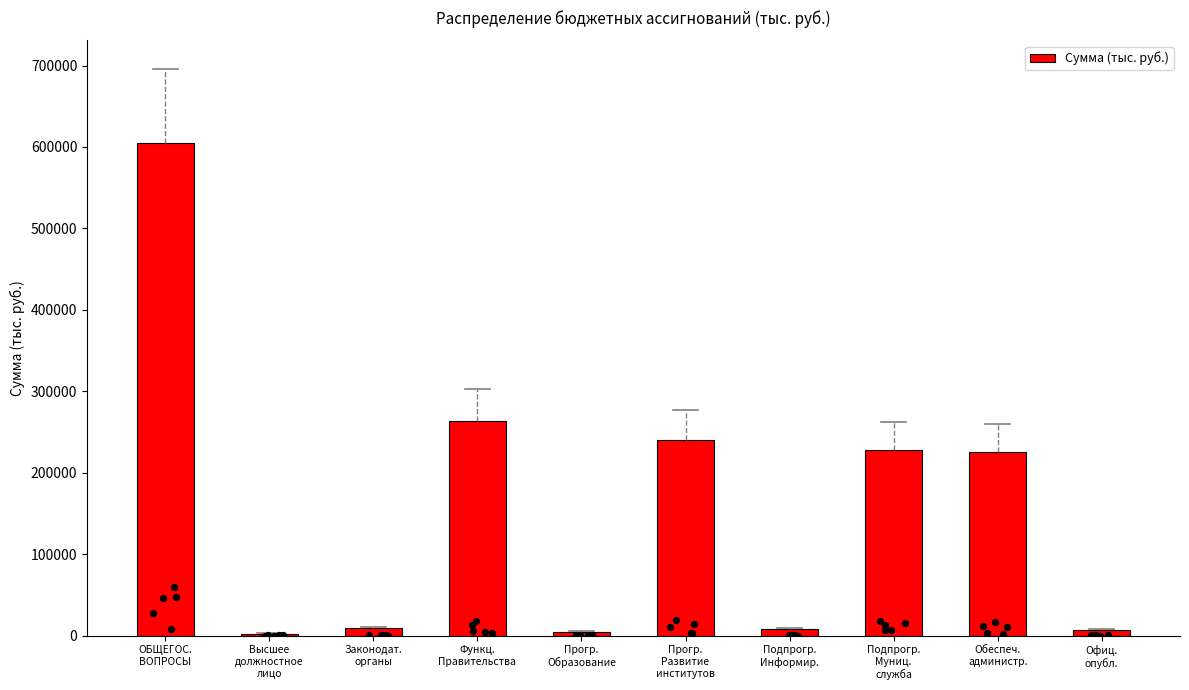

What is the change in value from Прогр.
Образование to Обеспеч.
администр.?

+221039.3